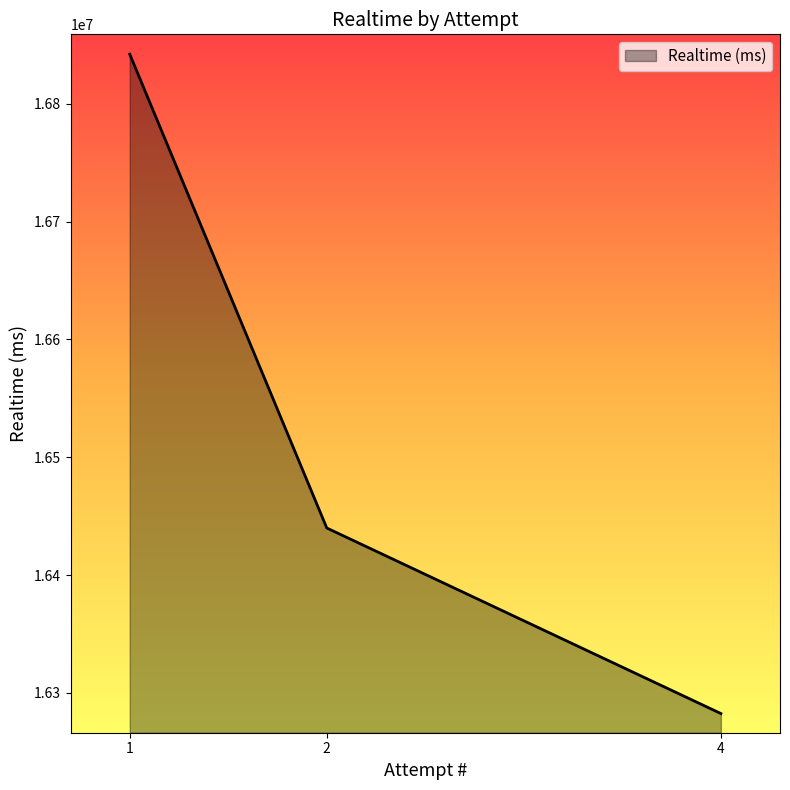

Is it true that the value at 4 is 16282438?

True